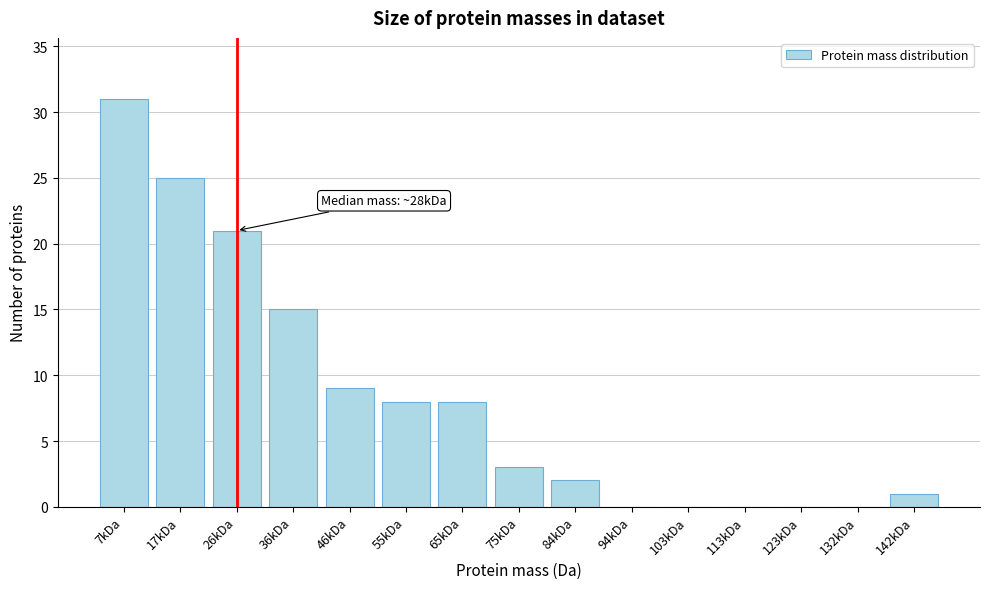

Reading right to left, what are all the values shown in this chart?

142kDa=1	132kDa=0	123kDa=0	113kDa=0	103kDa=0	94kDa=0	84kDa=2	75kDa=3	65kDa=8	55kDa=8	46kDa=9	36kDa=15	26kDa=21	17kDa=25	7kDa=31